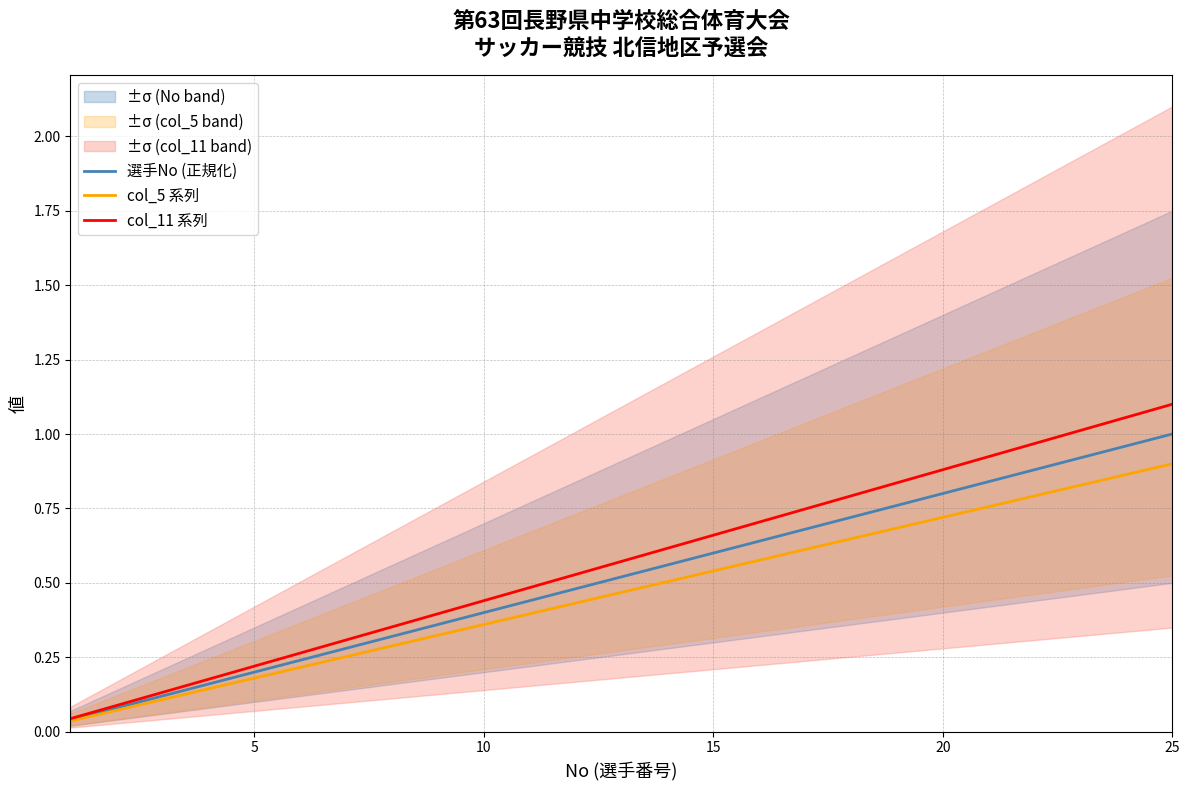

Which series has the largest total across all categories?

col_11 系列